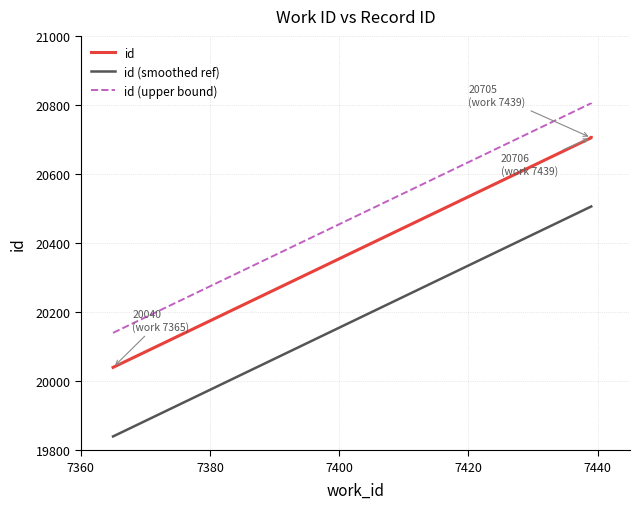

Which has a higher value, 7439 or 7365?

7439